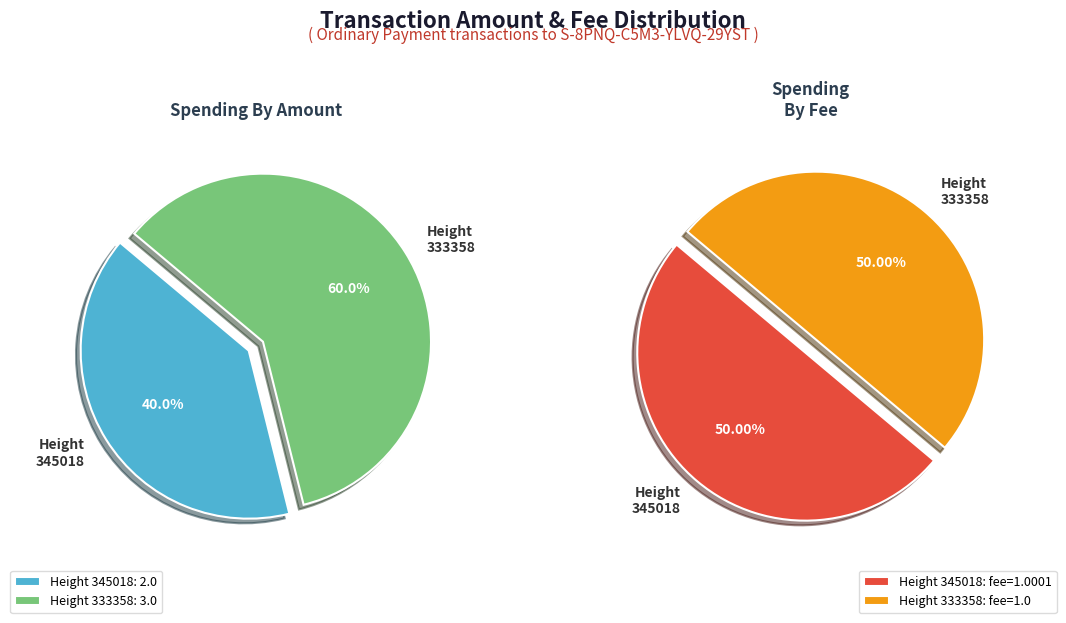

What percentage do 333358 and 345018 together represent?

100.0%